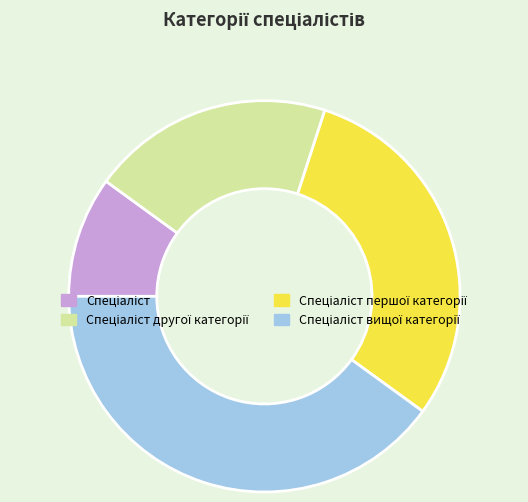

How many segments does this pie chart have?

4